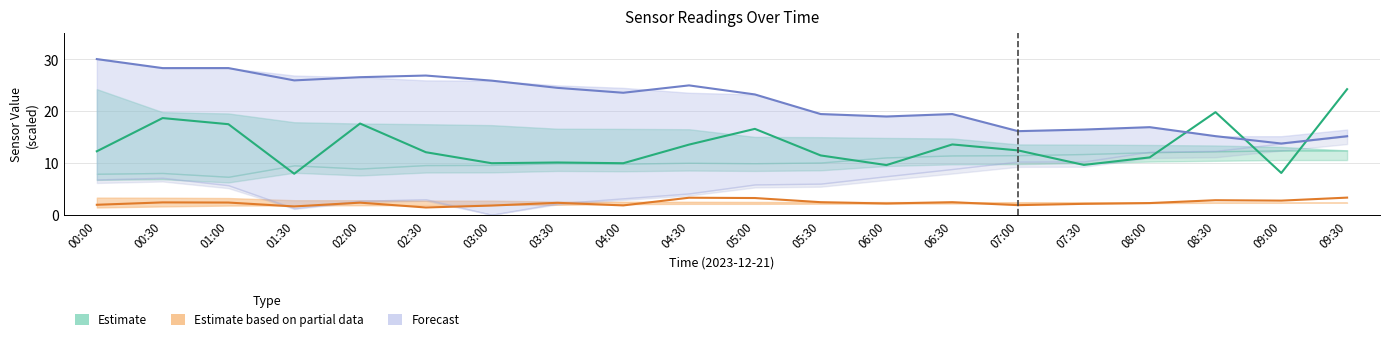

How many interior local valleys does the Estimate (SDS P1 mid) series have?

6